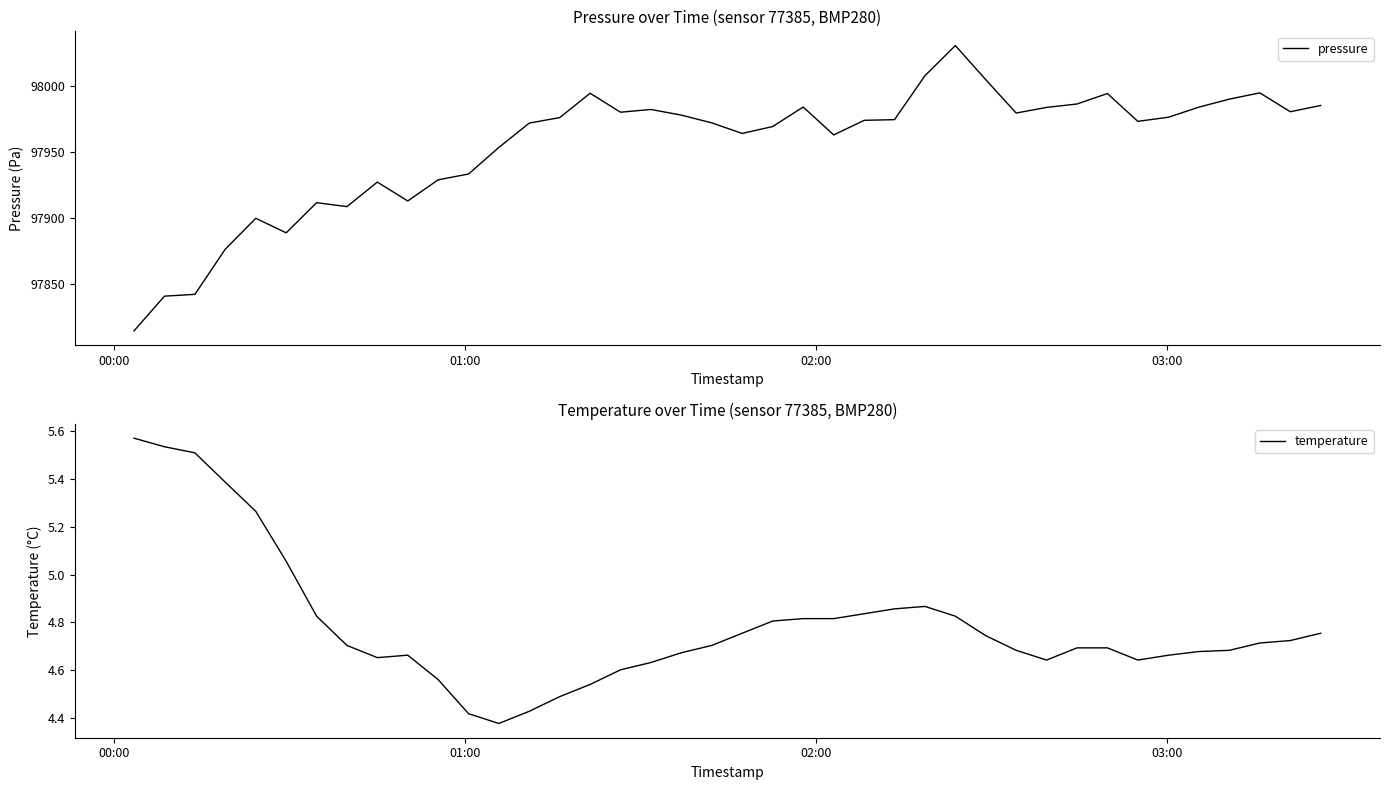

What are all the series names shown in the legend?

pressure, temperature